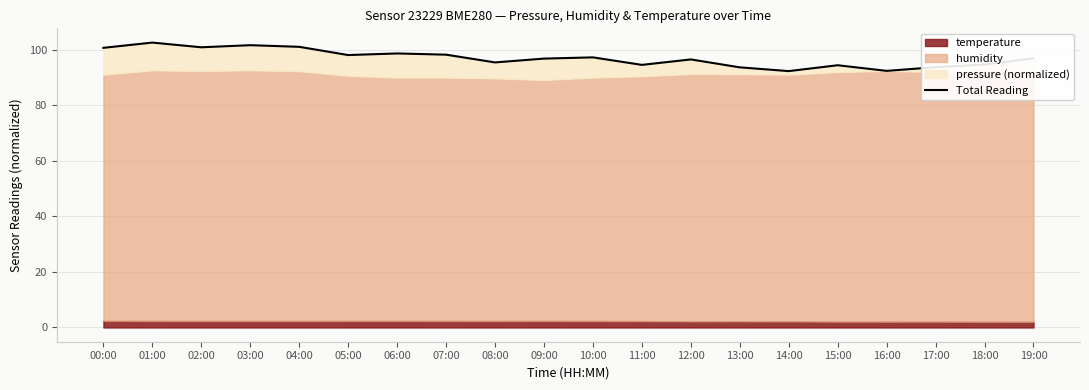

Between 11:00 and 17:00, which is larger?

11:00